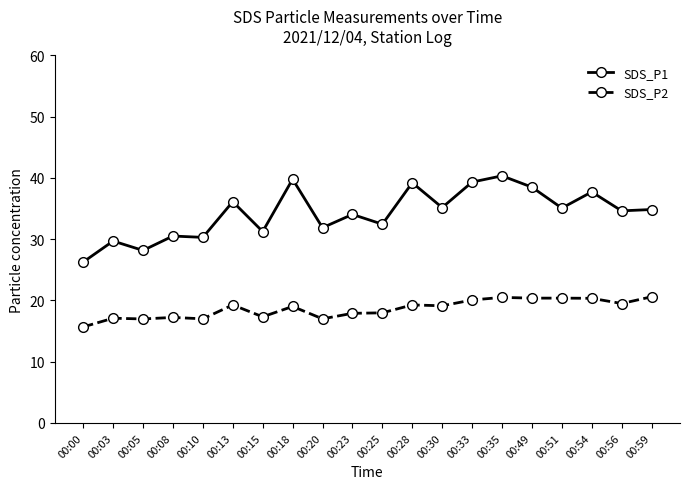

At which label does SDS_P1 reach its peak?

00:35